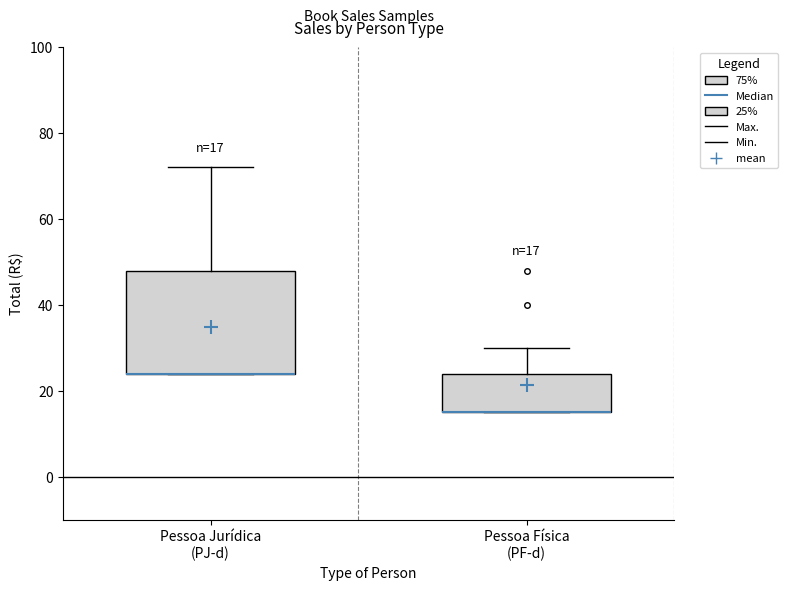

Which box is the tallest, from its lower edge to its upper edge?

Pessoa Jurídica (PJ-d)